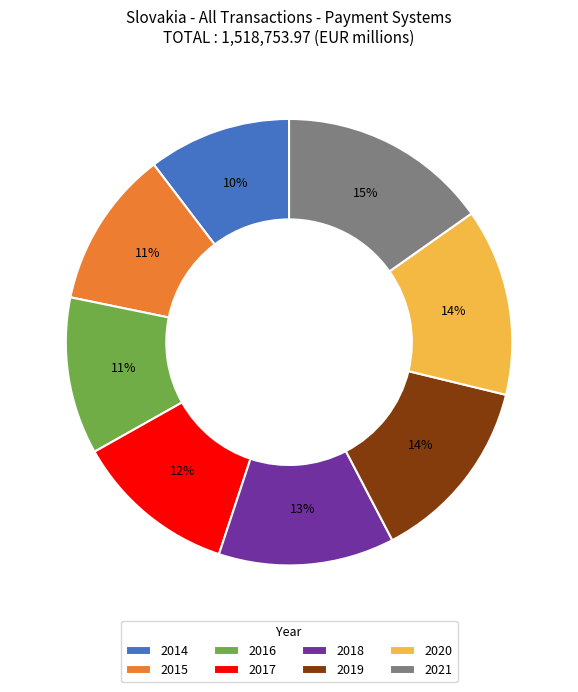

To the nearest percent, what portion does 2021 represent?

15%